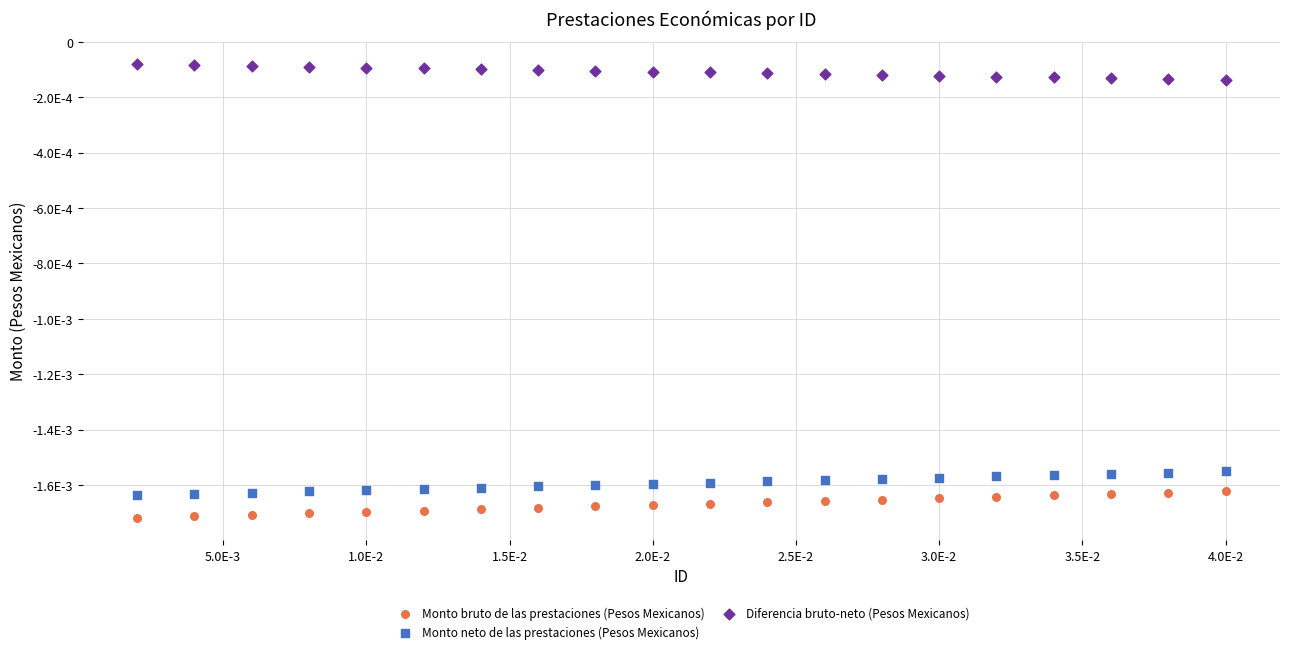

Which series reaches the maximum Y coordinate?

Diferencia bruto-neto (Pesos Mexicanos)